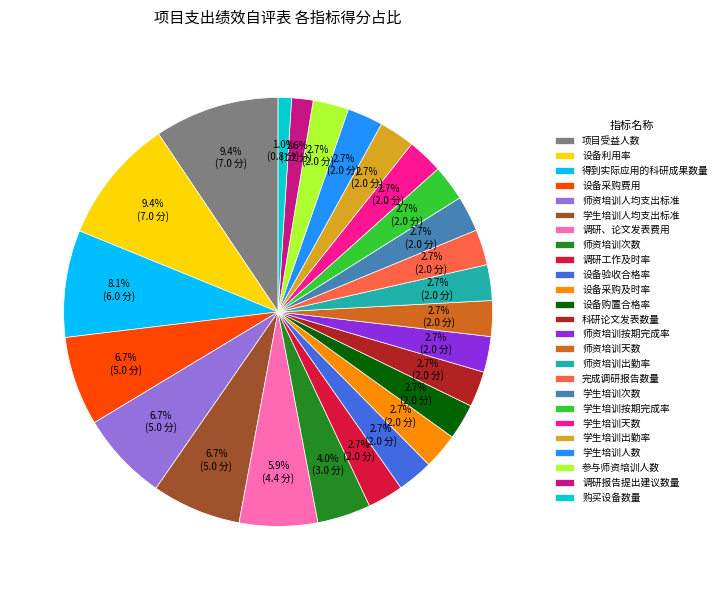

Does any single category account for the majority?

No